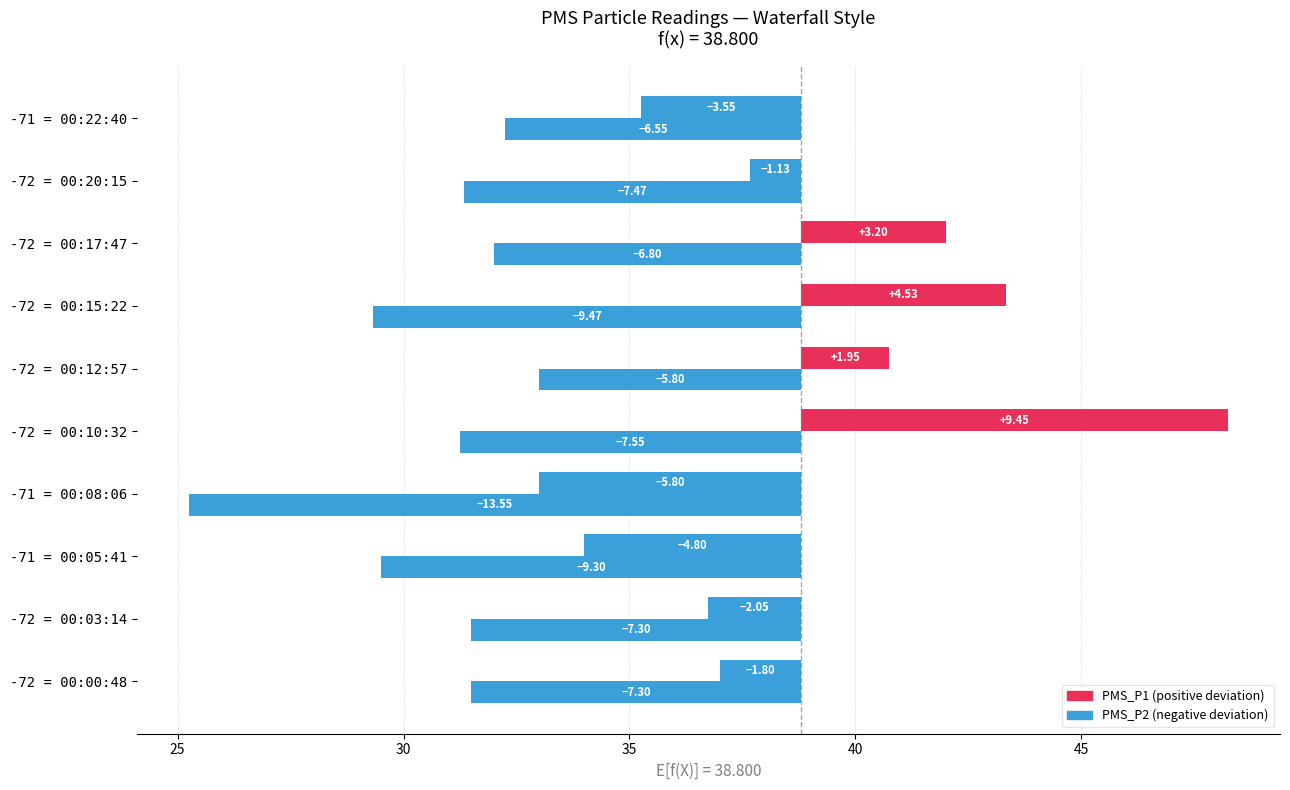

How many data points does each series have?

10